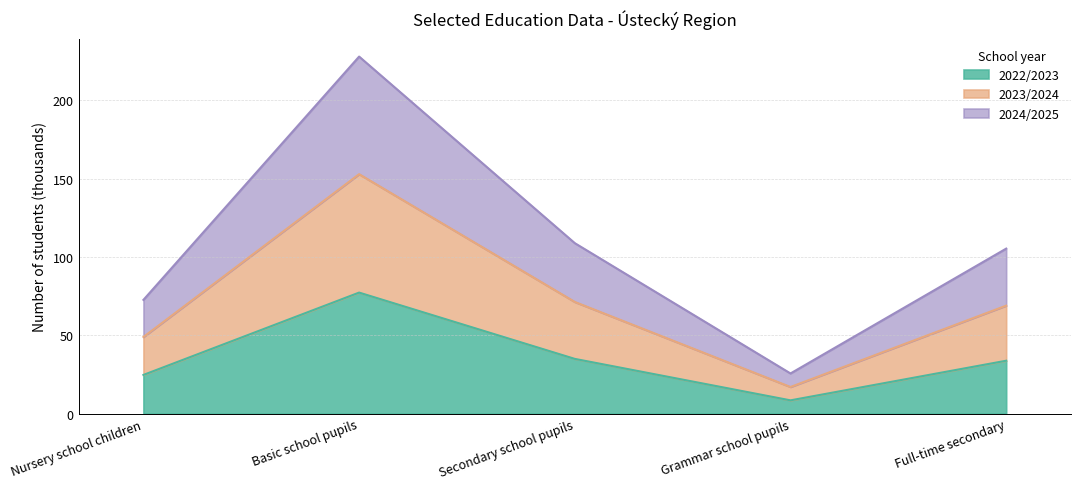

What is the total value across all series at Nursery school children?

72.6